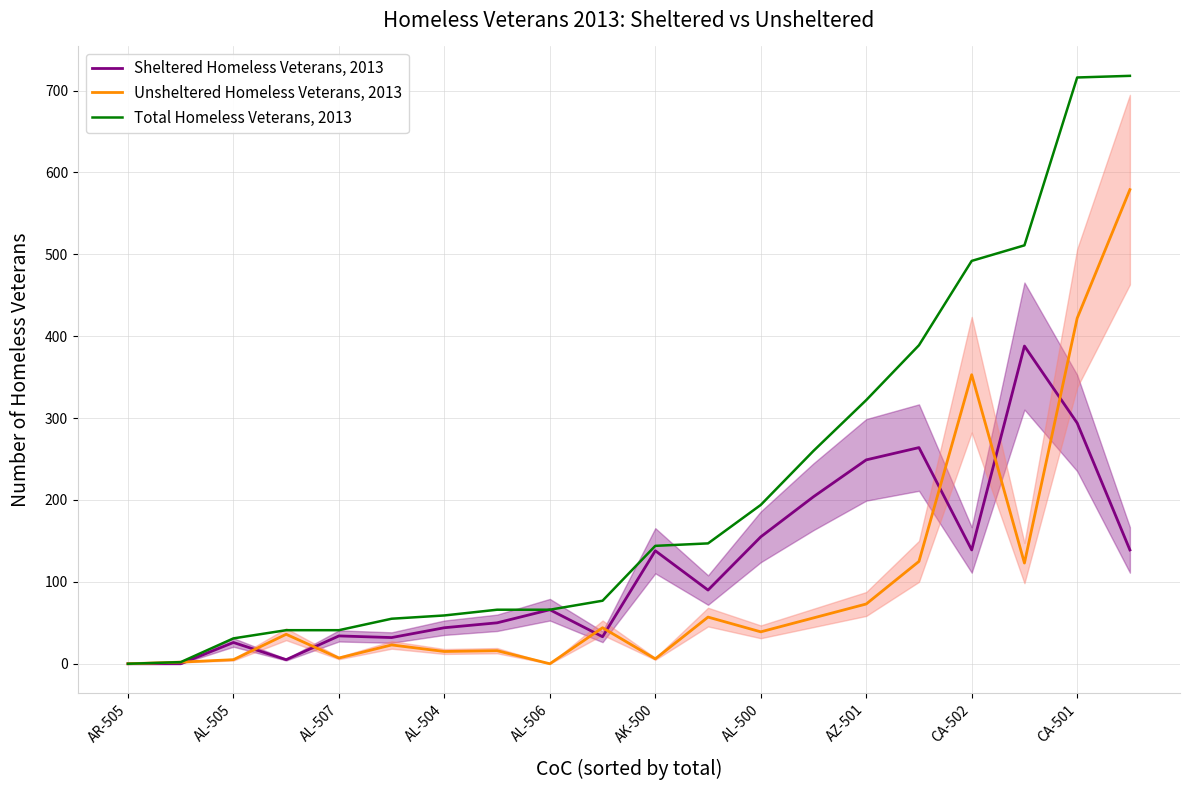

List the series in order of their peak value, lowest first.

Sheltered Homeless Veterans, 2013, Unsheltered Homeless Veterans, 2013, Total Homeless Veterans, 2013